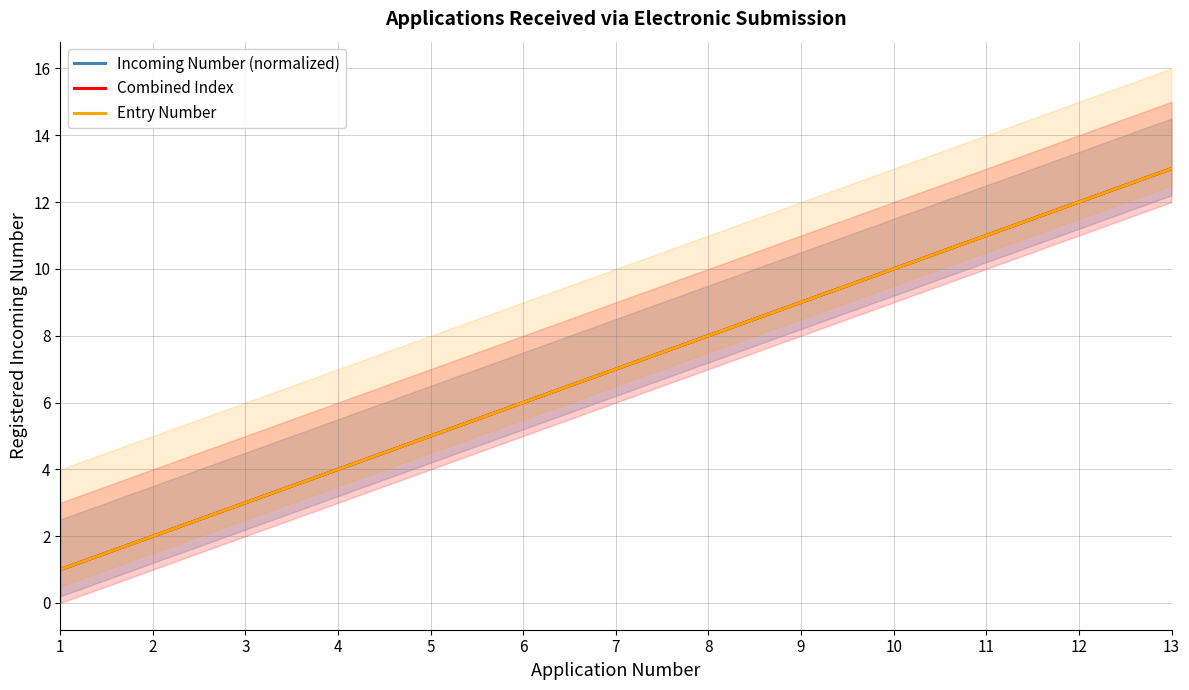

At how many categories does at least one series exceed 1?

12